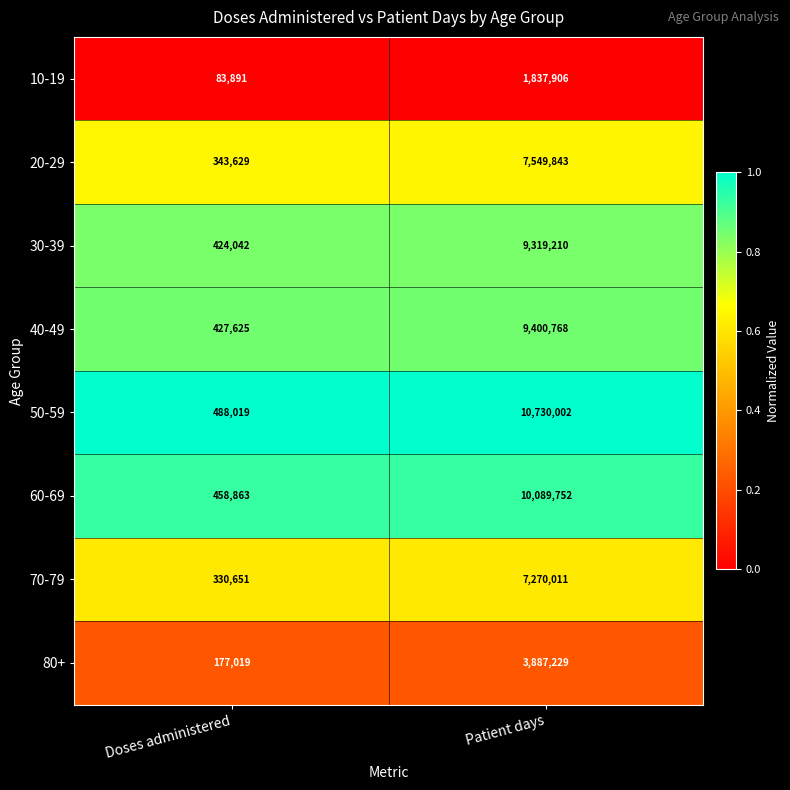

Is it true that 10-19 equals 1837906 at Patient days?

True